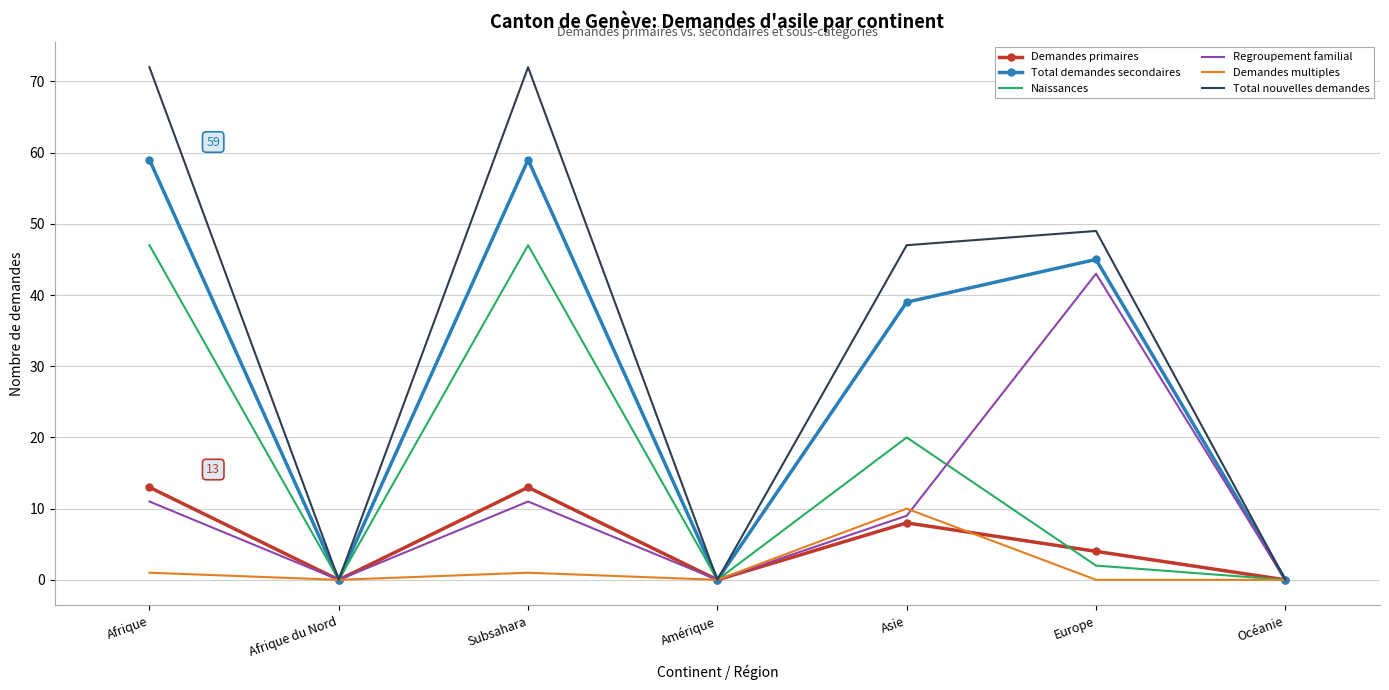

Which category has the highest value in the Regroupement familial series?

Europe